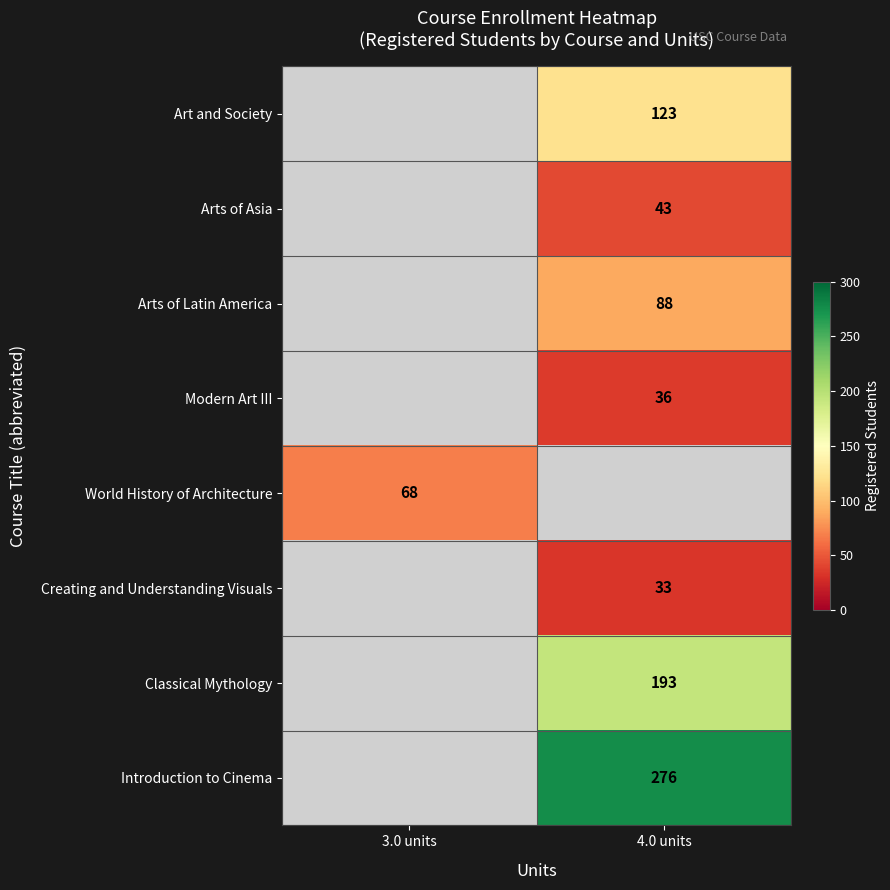

The value of Classical Mythology at 4.0 units is 193. True or false?

True